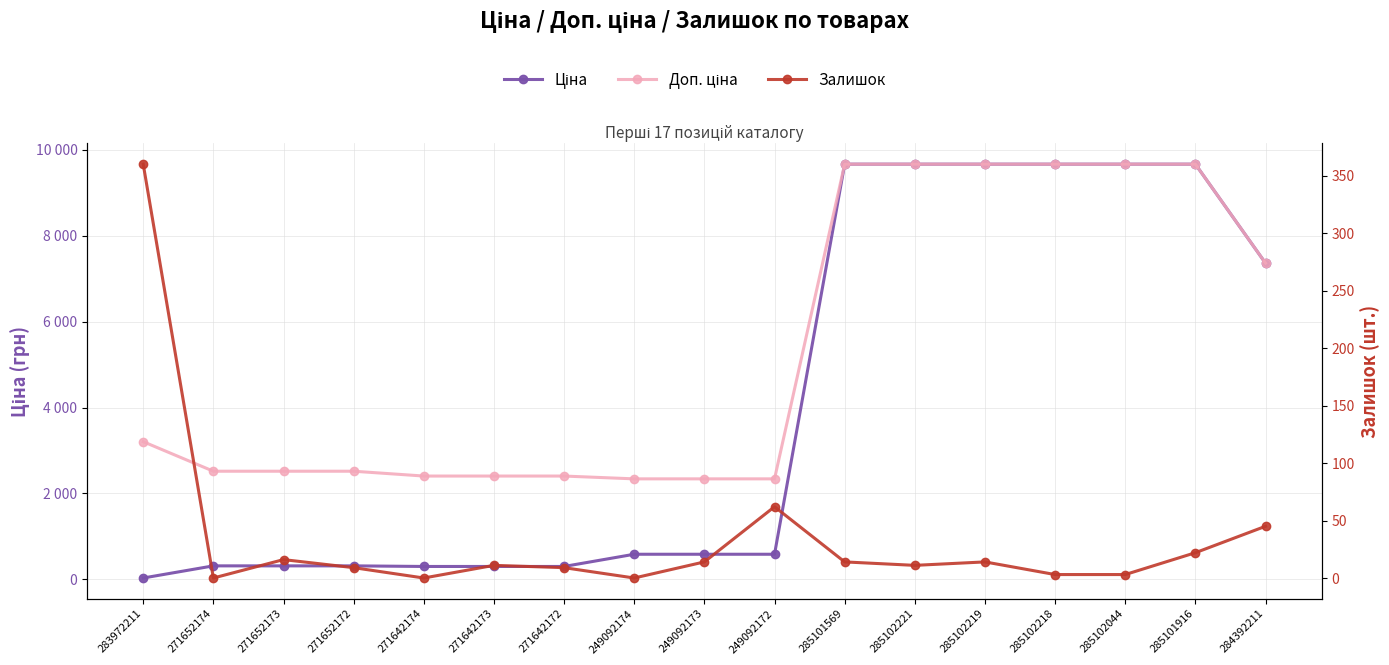

Rank the series at 271642172 from highest to lowest value.

Доп. ціна, Ціна, Залишок